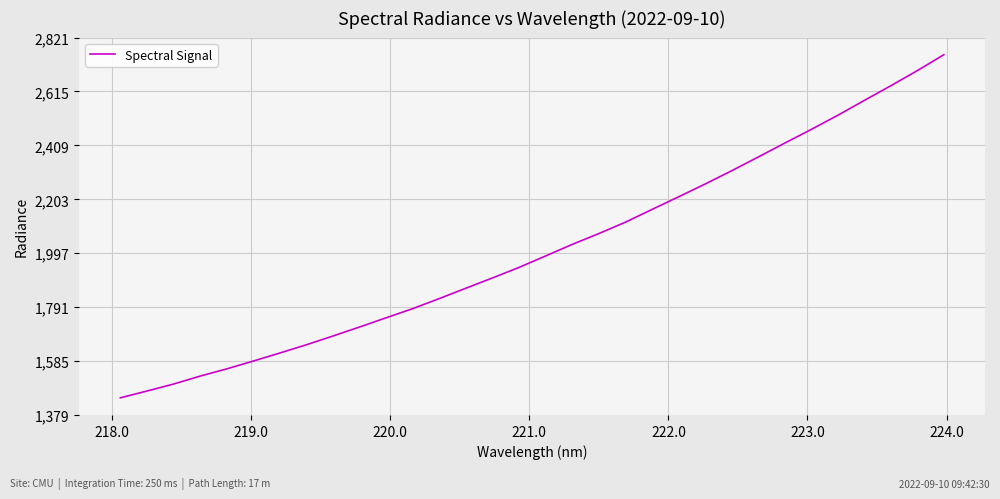

What is the minimum value shown in the chart?

1444.6